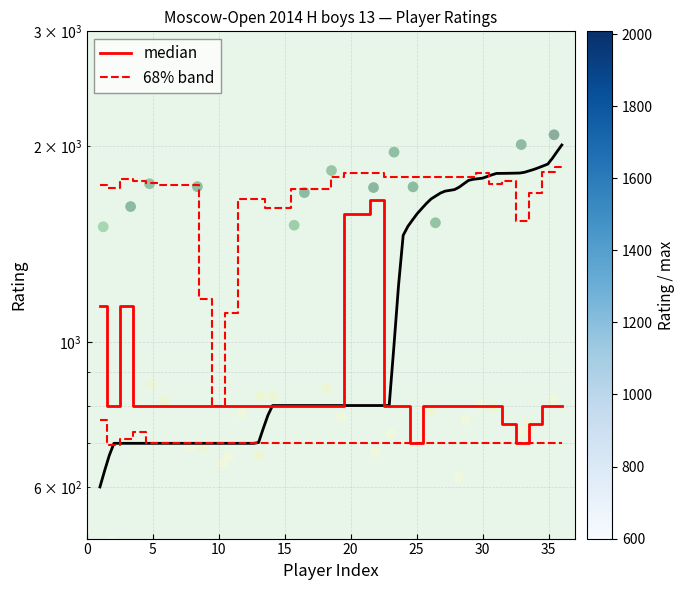

Which series has the largest total across all categories?

68% band